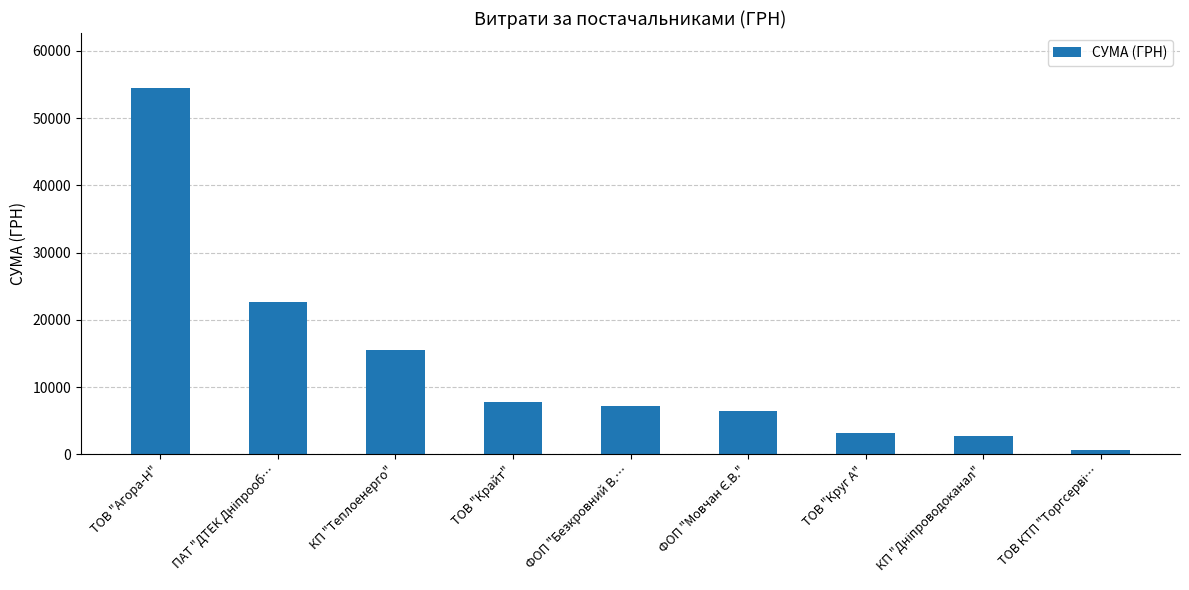

What is the average value?

13441.3